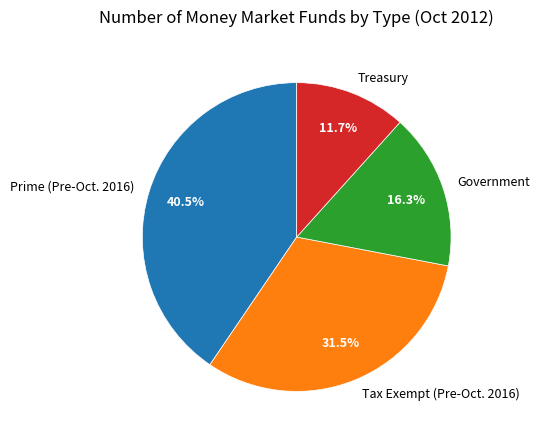

What percentage do Government and Prime (Pre-Oct. 2016) together represent?

56.8%